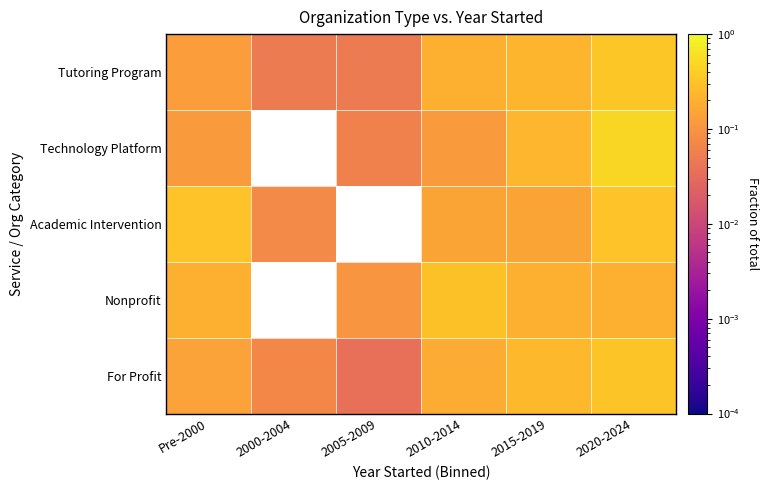

Between 2010-2014 and Pre-2000, which is larger?

2010-2014